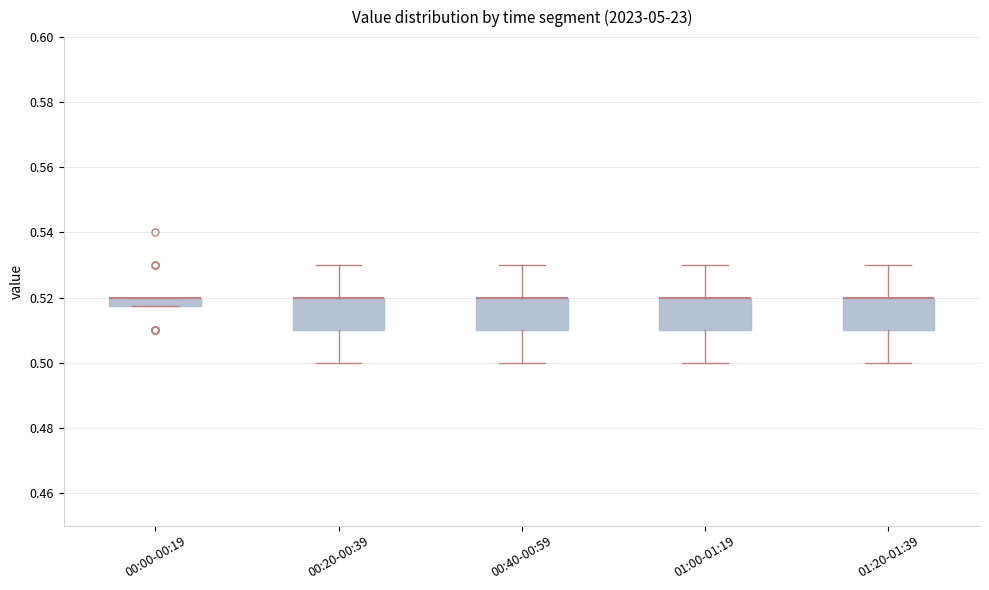

Where does the lower whisker of the box for 00:20-00:39 end on the y-axis? The values are not printed on the chart, so give them approximately, as read against the axis.

0.500